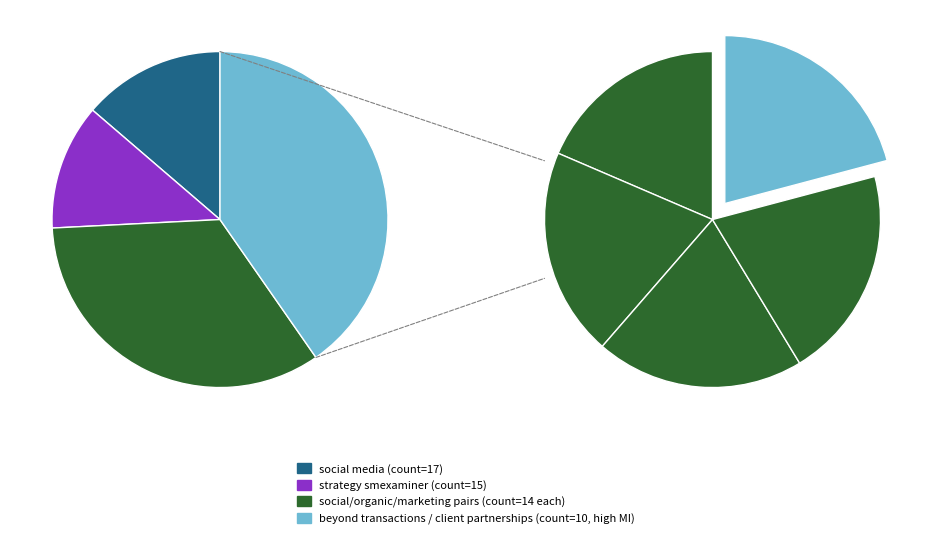

What is the change in value from social media to social marketing?

-3